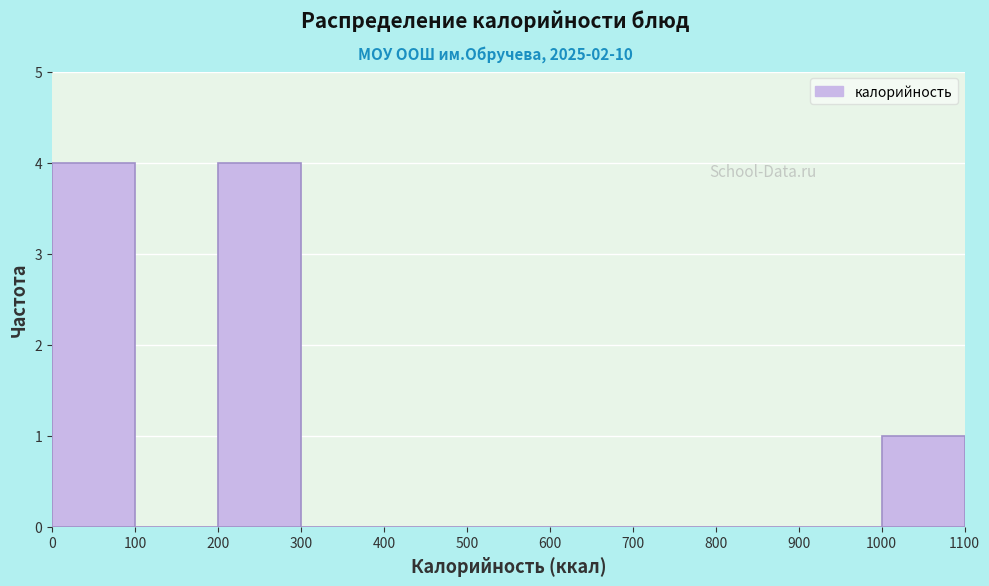

Reading left to right, list every bar in this chart as the range it spans on the x-axis followed by its height. The values are not printed on the chart, so give them approximately, as read against the axis.

0 to 100: 4
100 to 200: 0
200 to 300: 4
300 to 400: 0
400 to 500: 0
500 to 600: 0
600 to 700: 0
700 to 800: 0
800 to 900: 0
900 to 1000: 0
1000 to 1100: 1